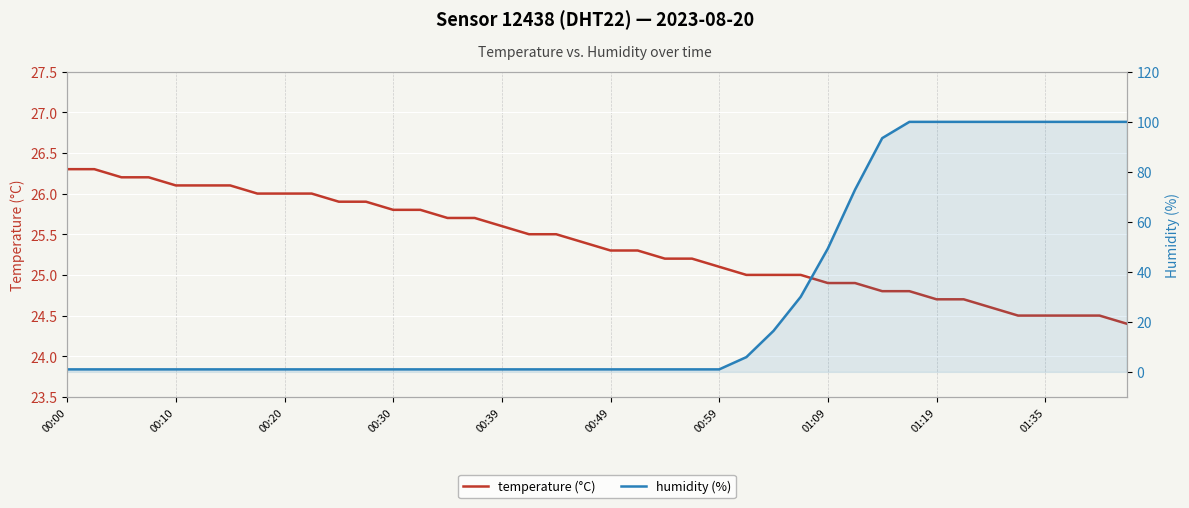

Rank the series by their maximum value, from highest to lowest.

humidity (%), temperature (°C)